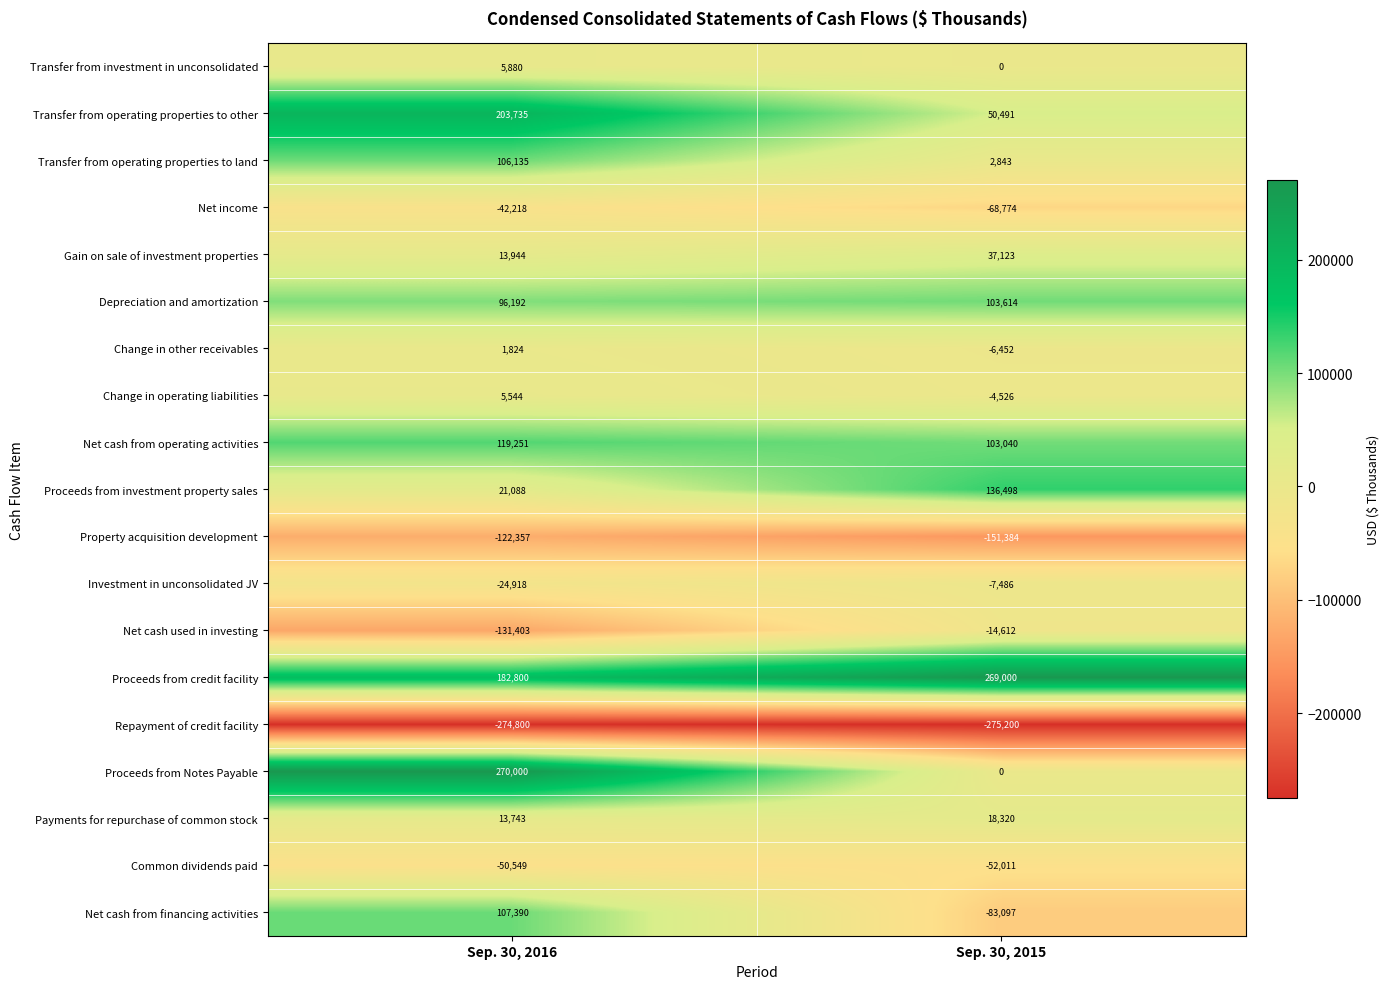

The value of Net cash used in investing at Sep. 30, 2015 is -14612. True or false?

True